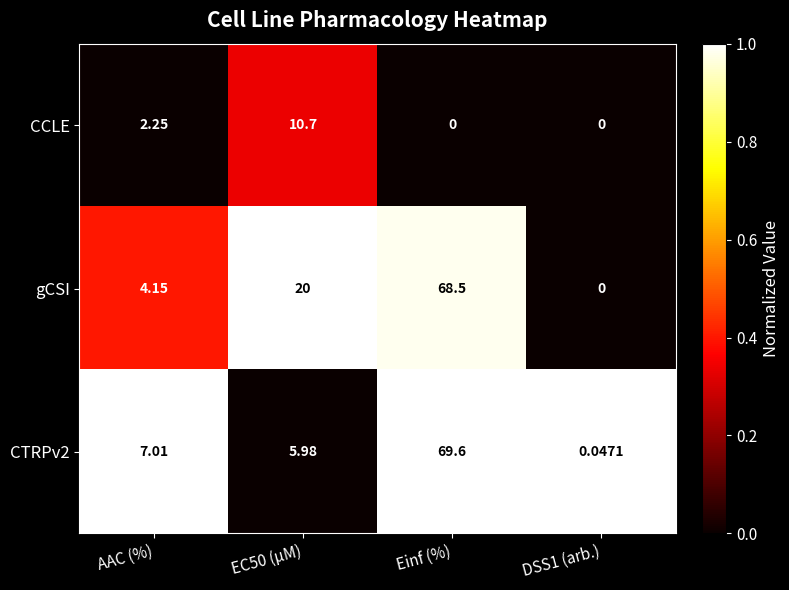

What is the total value across all series at AAC (%)?

13.4